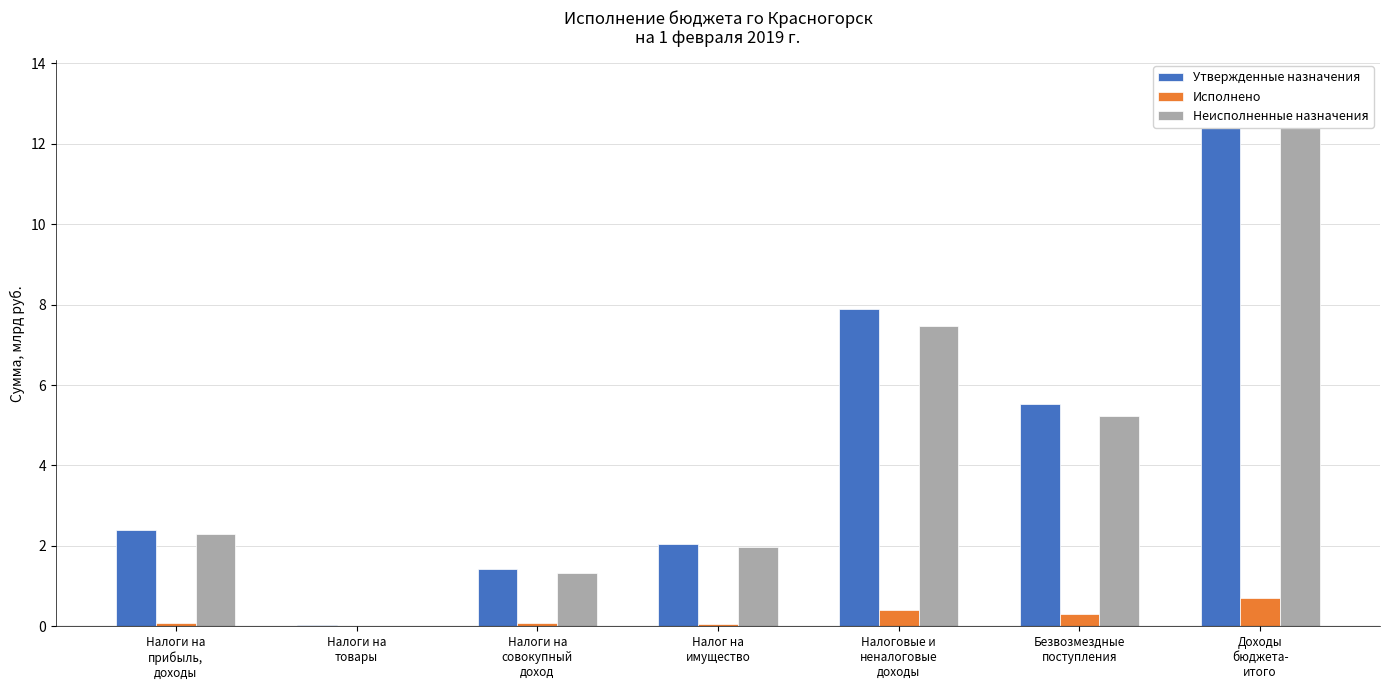

What is the maximum value for Неисполненные назначения?

12.7